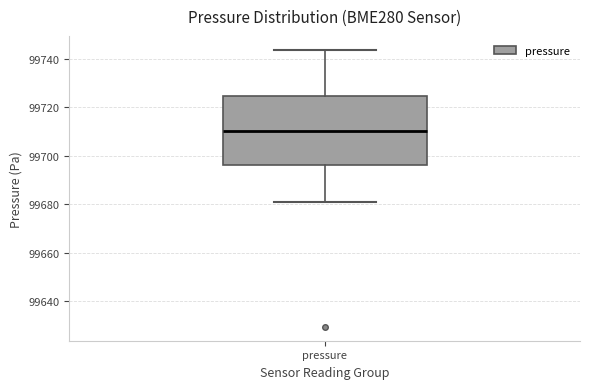

Where is the upper edge of the box for pressure on the y-axis? The values are not printed on the chart, so give them approximately, as read against the axis.

99724